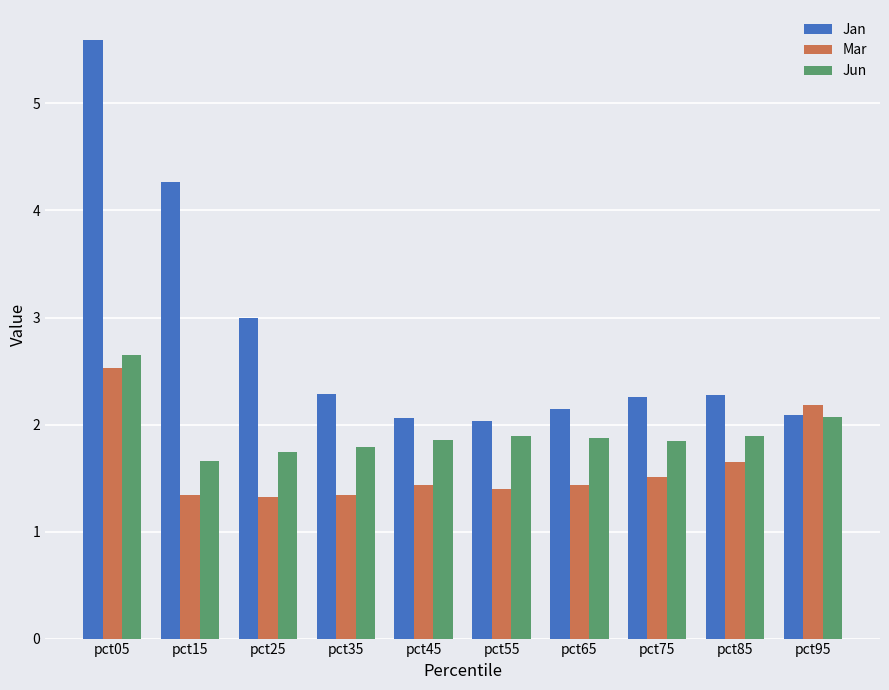

What is the approximate value of Mar at pct65?

1.4